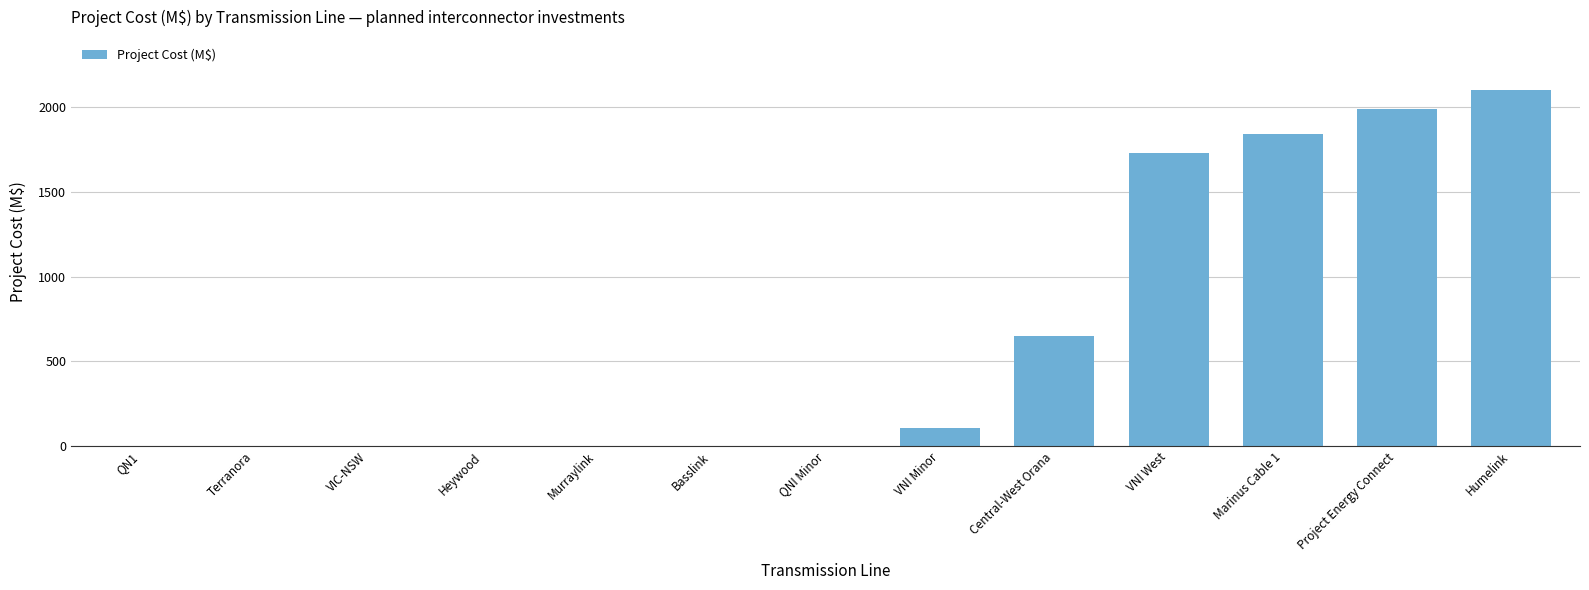

What is the sum of all values?

8420